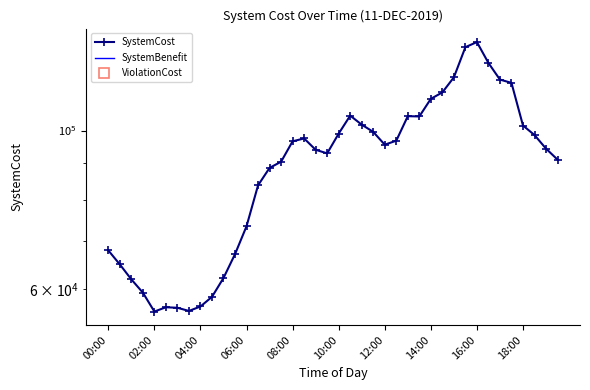

What is the total value across all series at 14:00?

55857.7